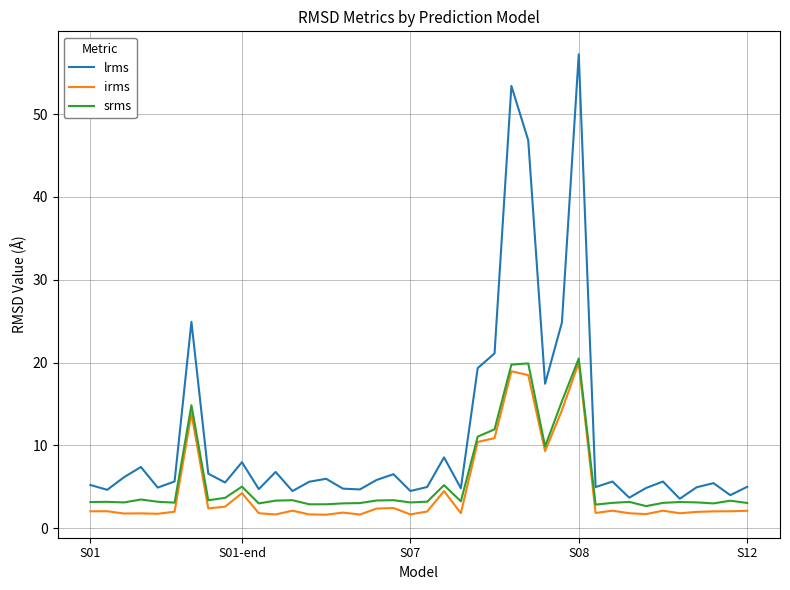

What is the smallest value displayed?

1.6